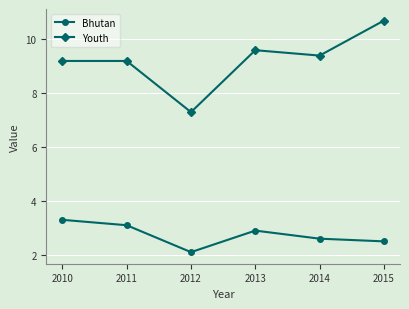

What is the value of the Bhutan point at the 6th from the left?

2.5